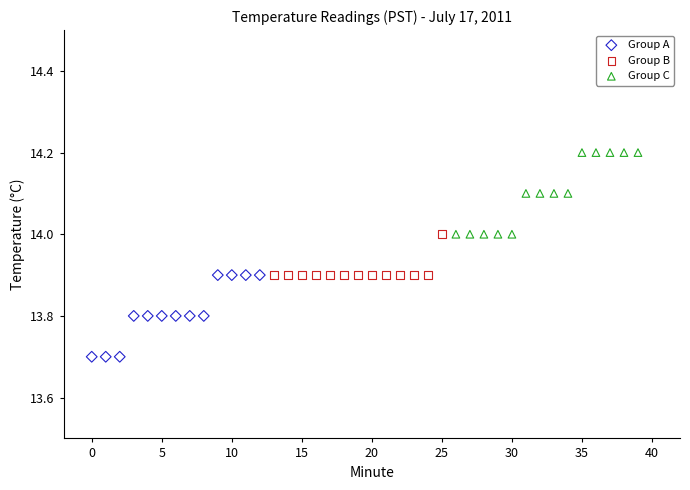

Which series reaches the maximum Y coordinate?

Group C